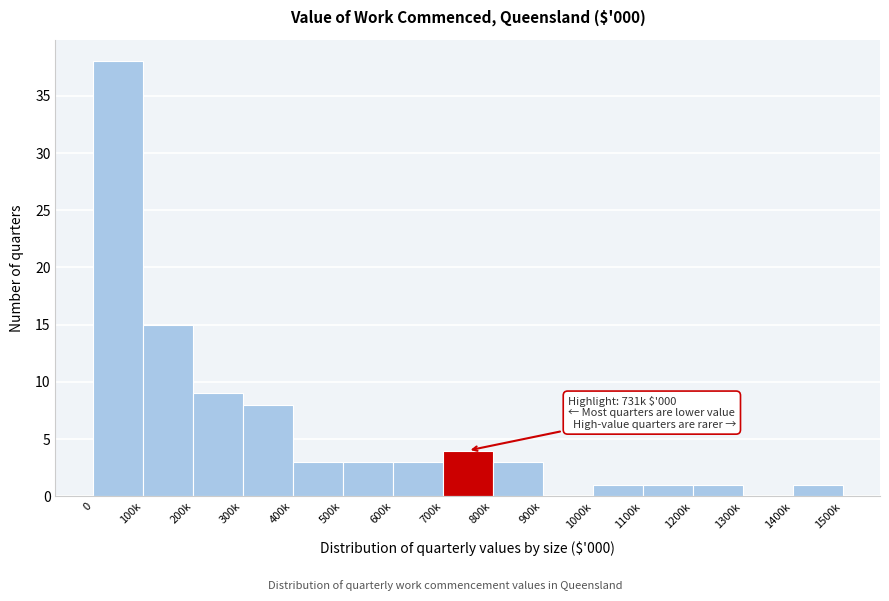

Reading left to right, what are all the values shown in this chart?

0=38	100k=15	200k=9	300k=8	400k=3	500k=3	600k=3	700k=4	800k=3	900k=0	1000k=1	1100k=1	1200k=1	1300k=0	1400k=1